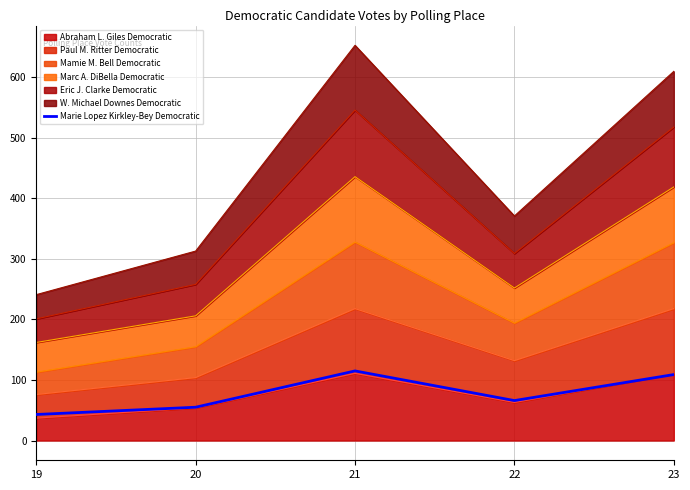

What is the value of the 1st point from the left?

43